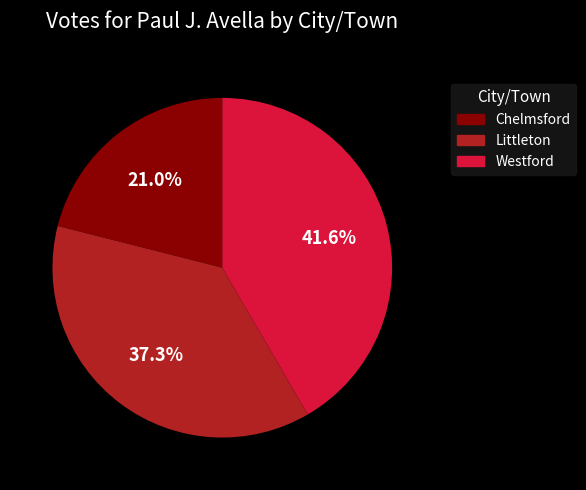

Rank the categories by value from highest to lowest.

Westford, Littleton, Chelmsford